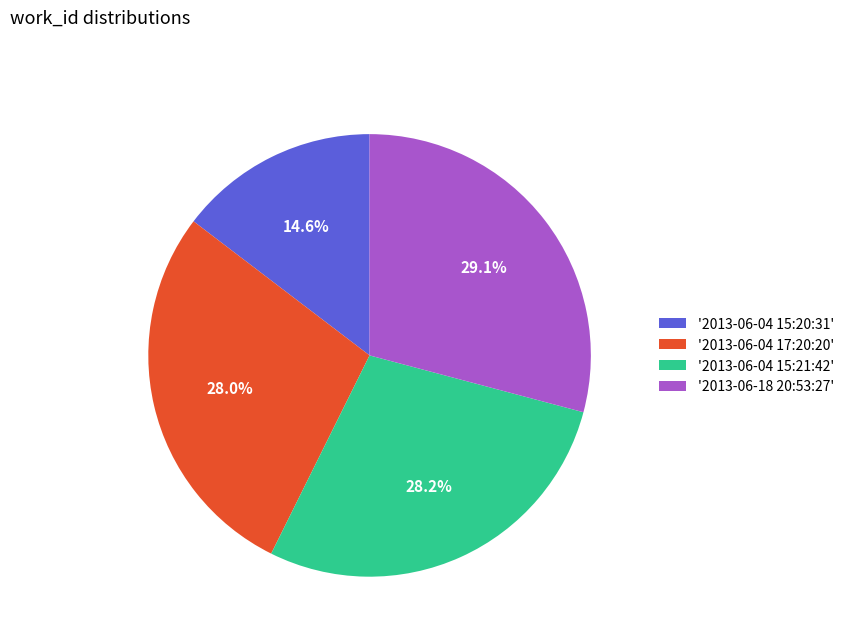

How much of the chart is everything except '2013-06-04 15:20:31'?

85.4%